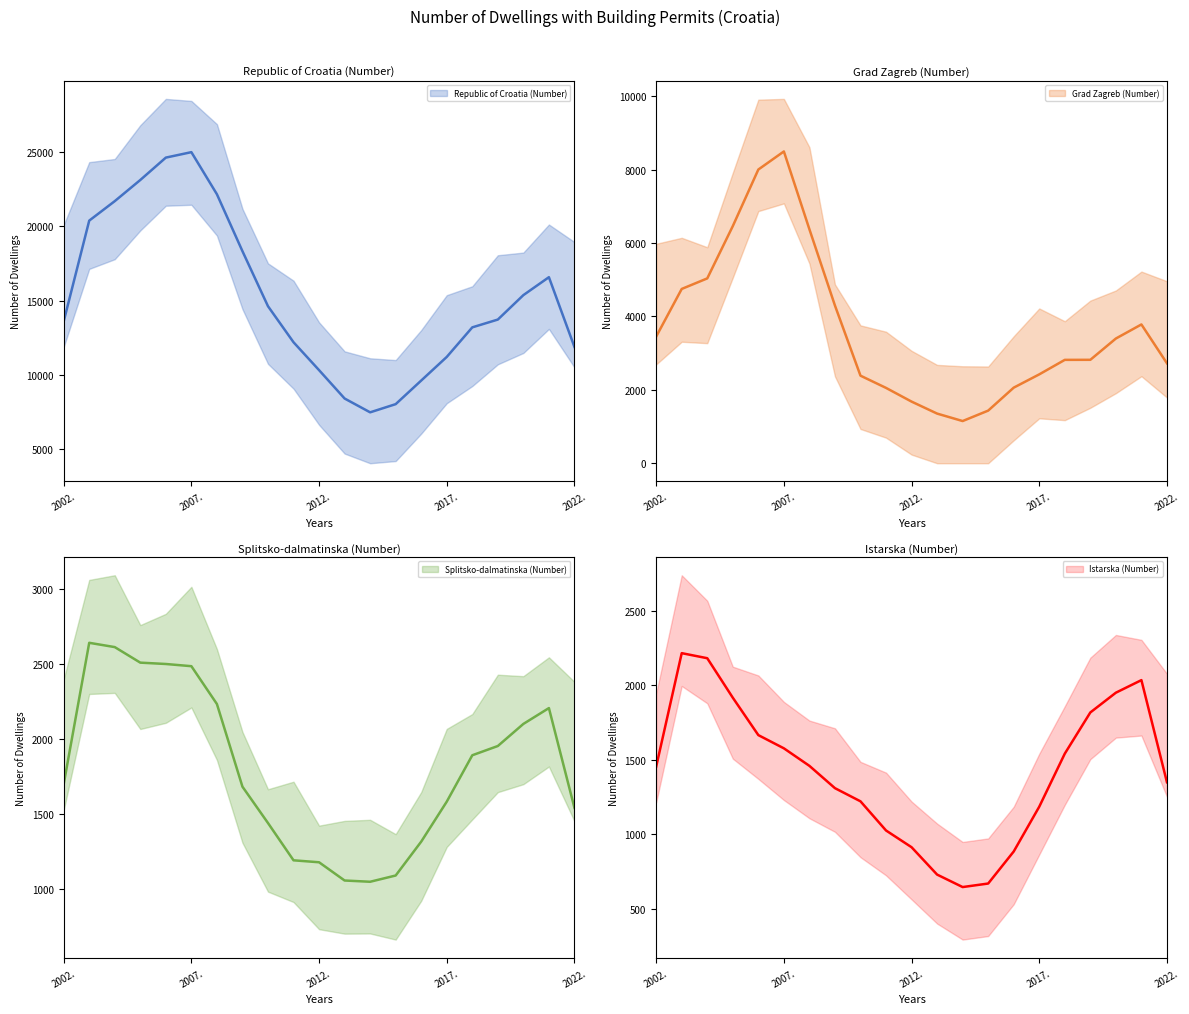

At which label is Istarska (Number) (trend) closest to 1429?

2002.